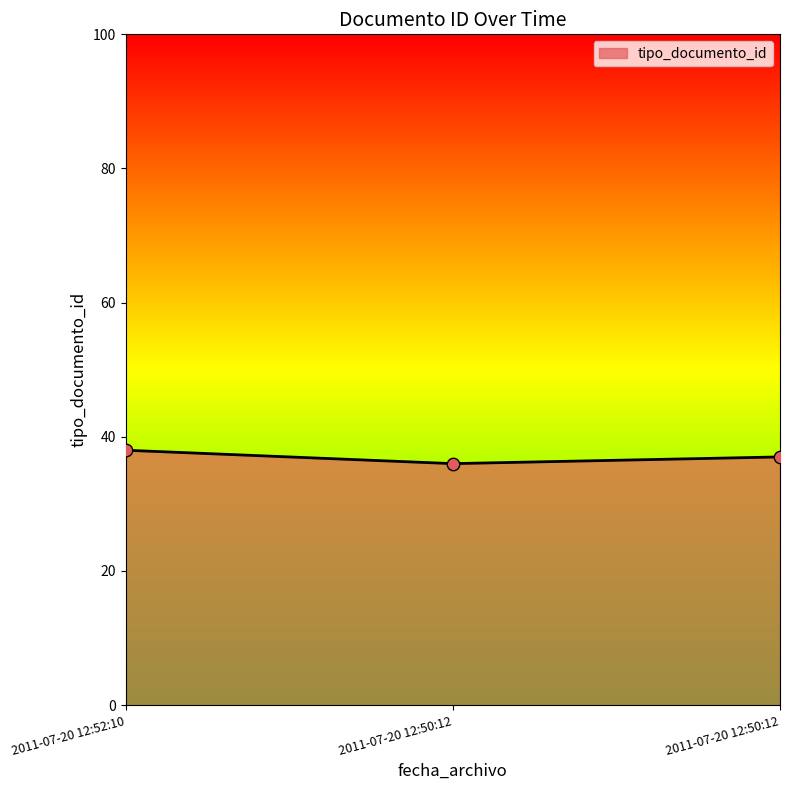

Between 2011-07-20 12:52:10 and 2011-07-20 12:50:12, which is larger?

2011-07-20 12:52:10